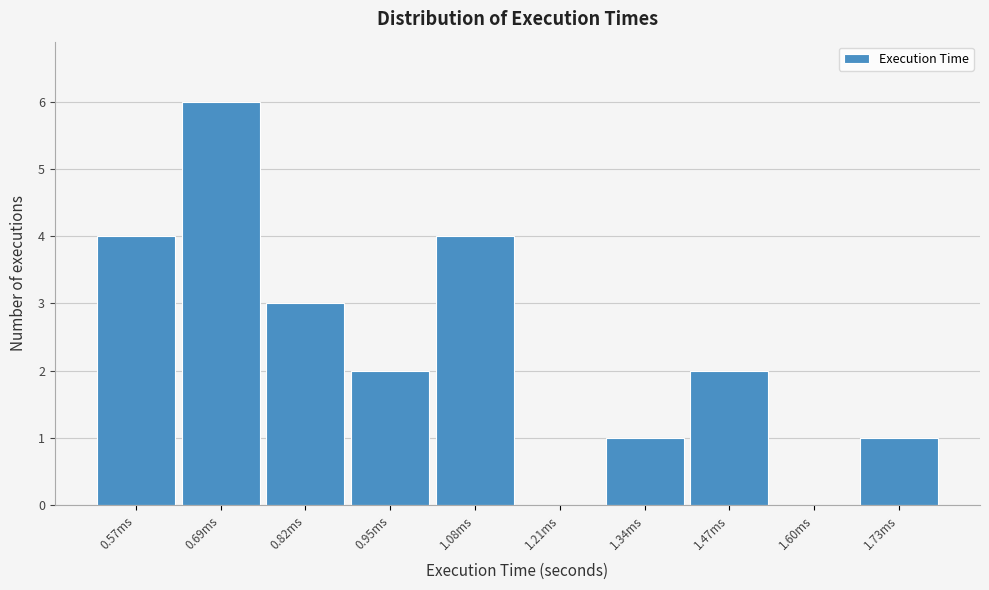

Reading left to right, what are all the values shown in this chart?

0.57ms=4	0.69ms=6	0.82ms=3	0.95ms=2	1.08ms=4	1.21ms=0	1.34ms=1	1.47ms=2	1.60ms=0	1.73ms=1